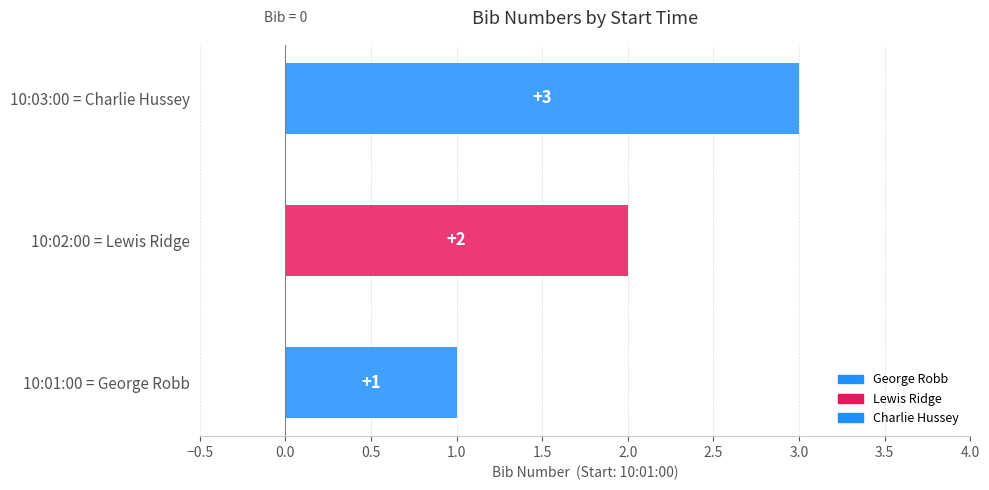

What is the value of the 1st bar from the left?

1